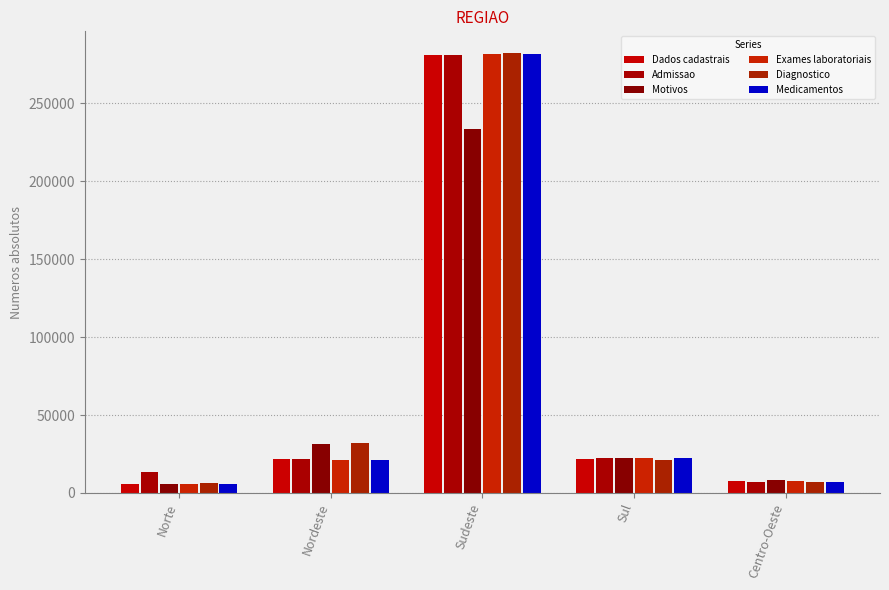

Between Norte and Sudeste, which series saw the biggest shift?

Exames laboratoriais